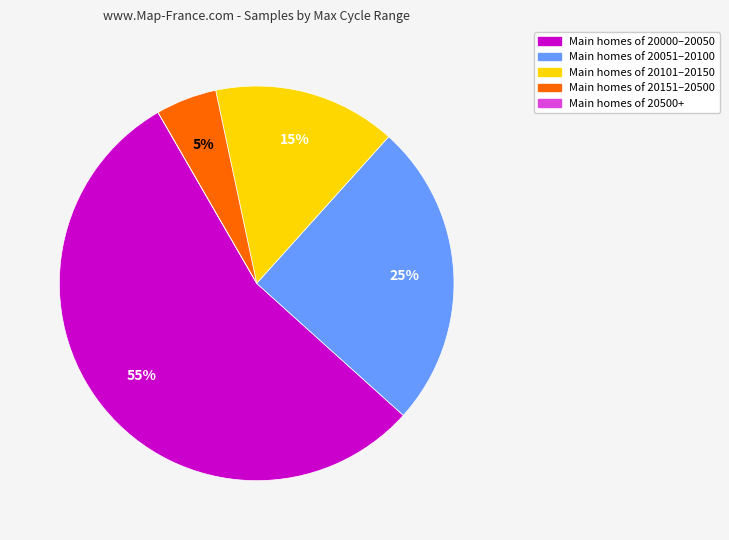

Is there a majority slice in this chart?

Yes